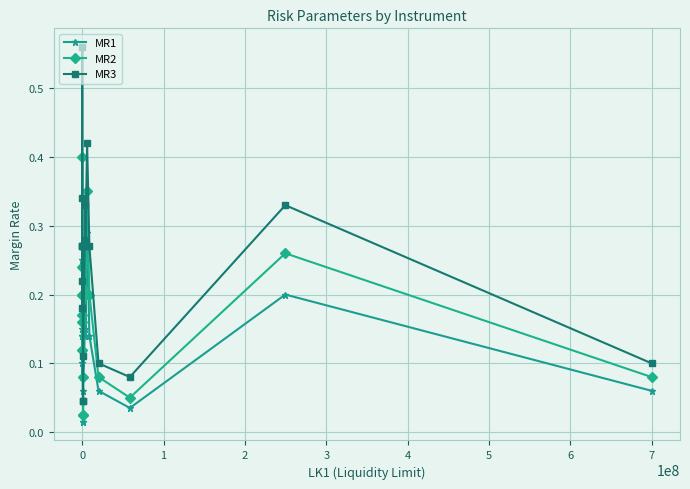

List the series in order of their peak value, highest first.

MR3, MR2, MR1